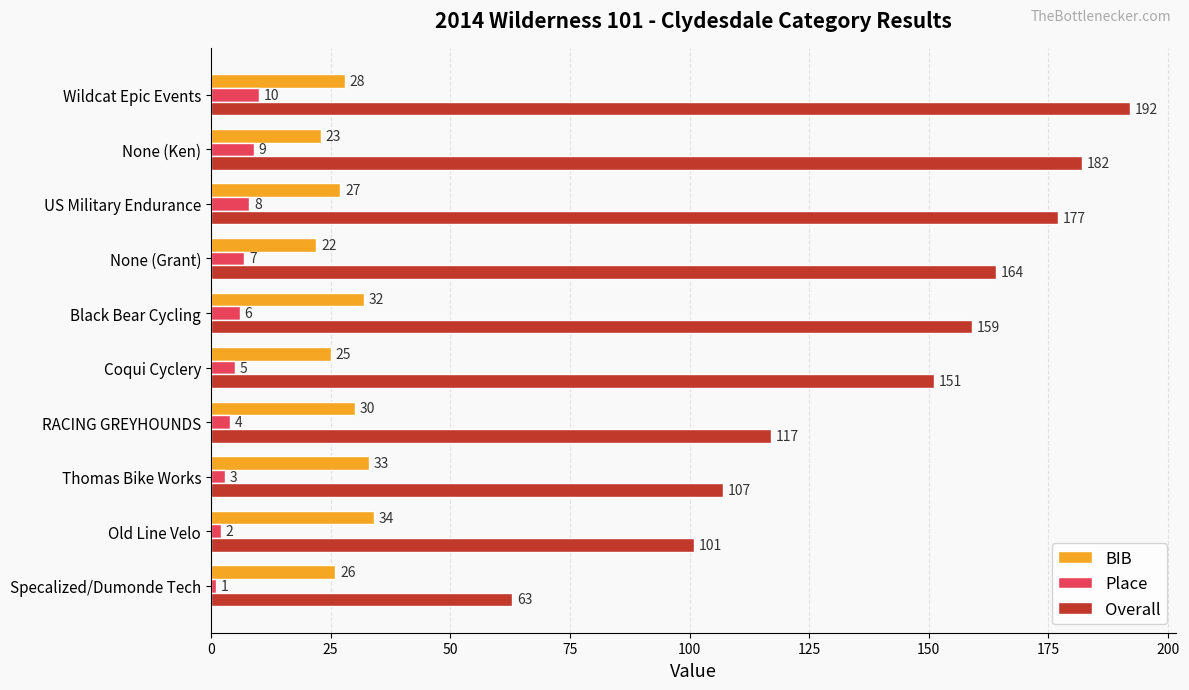

Is the value of Place at Wildcat Epic Events greater than the value of BIB at Specalized/Dumonde Tech?

No